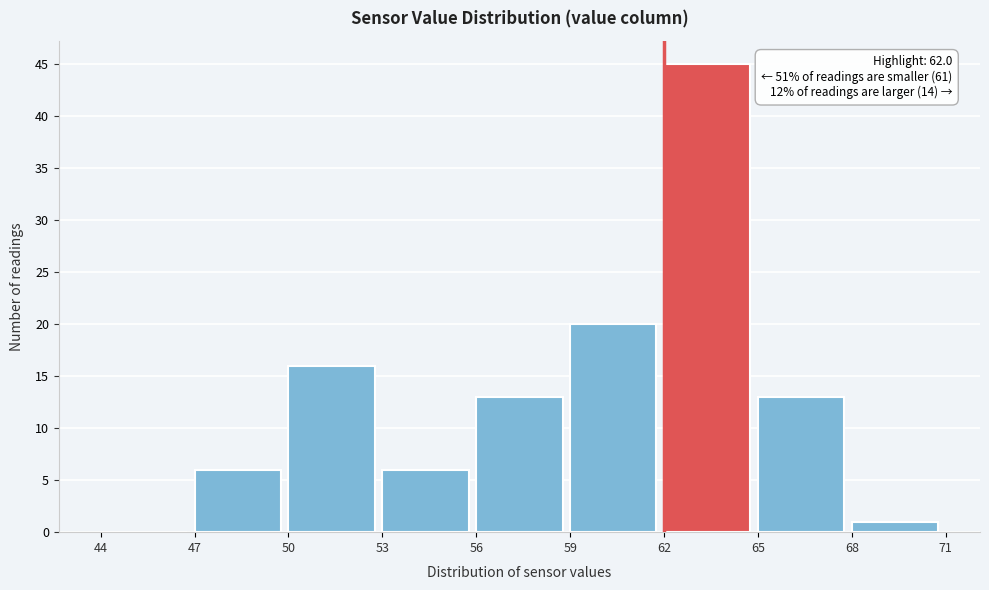

Which range on the x-axis has the tallest bar?

62 to 65